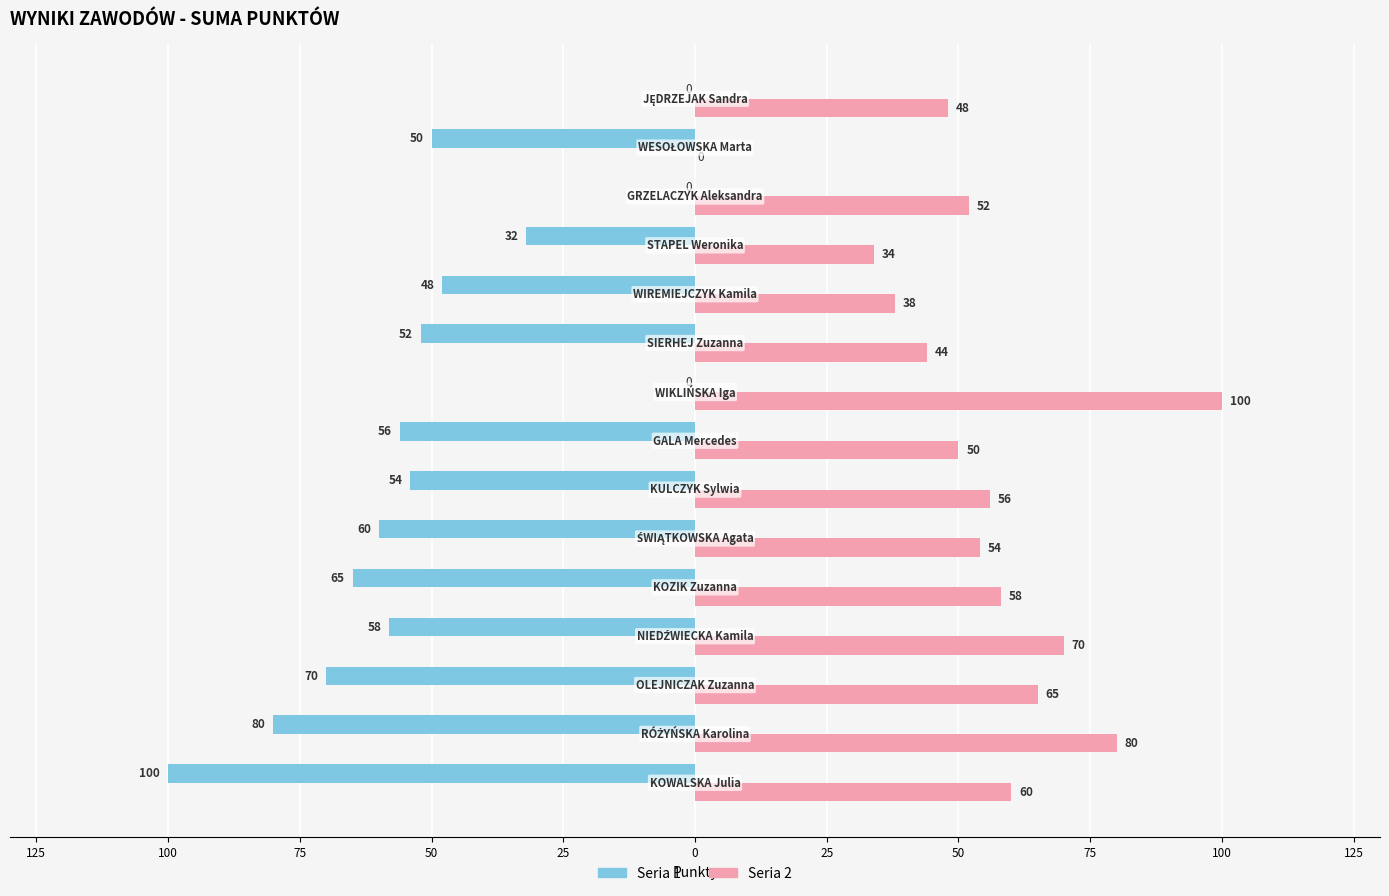

What are all the series names shown in the legend?

Seria 1, Seria 2